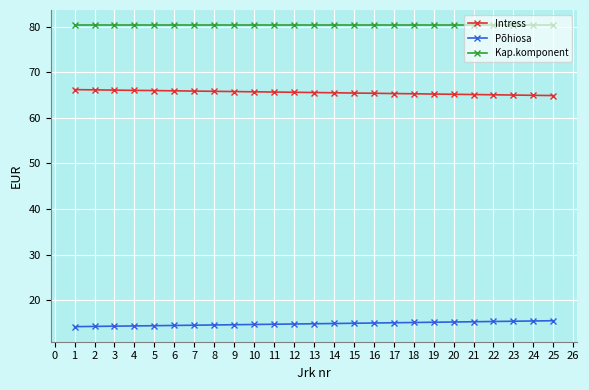

True or false: Põhiosa and Kap.komponent cross at least once.

False